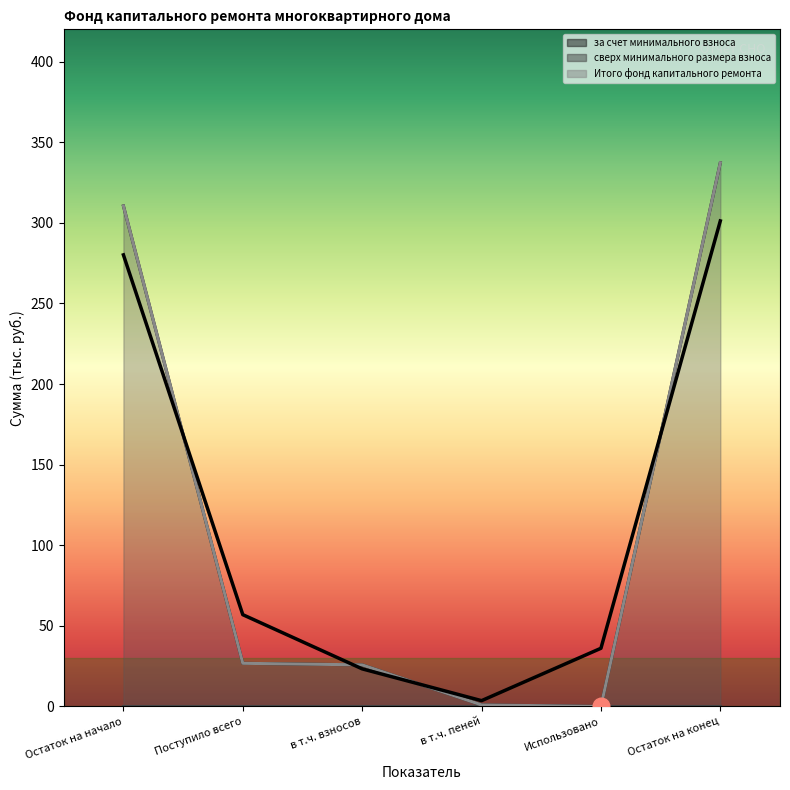

True or false: за счет минимального взноса has a value of 310.5 at Остаток на начало.

True